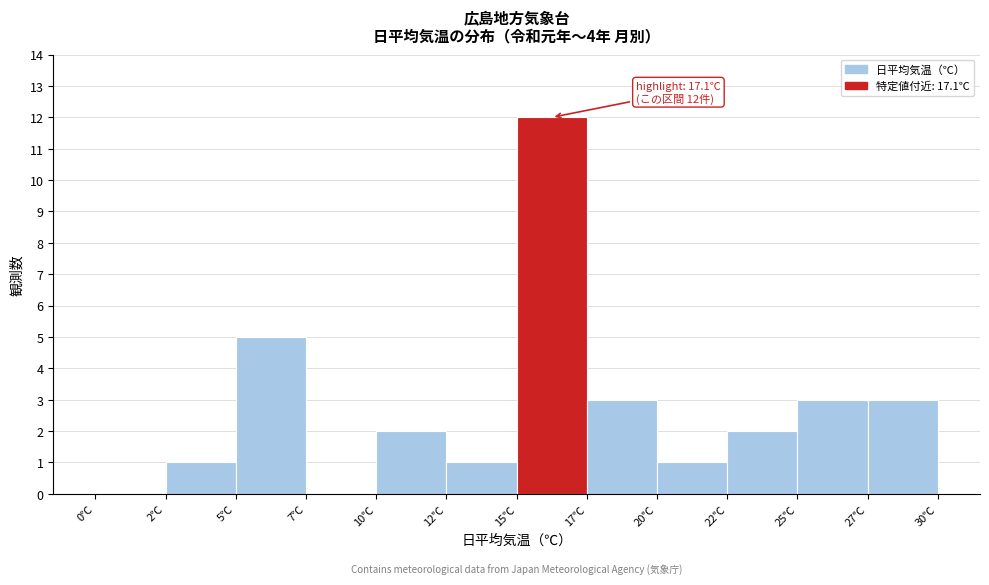

Reading left to right, extract all data points from this chart.

0℃=0	2℃=1	5℃=5	7℃=0	10℃=2	12℃=1	15℃=12	17℃=3	20℃=1	22℃=2	25℃=3	27℃=3